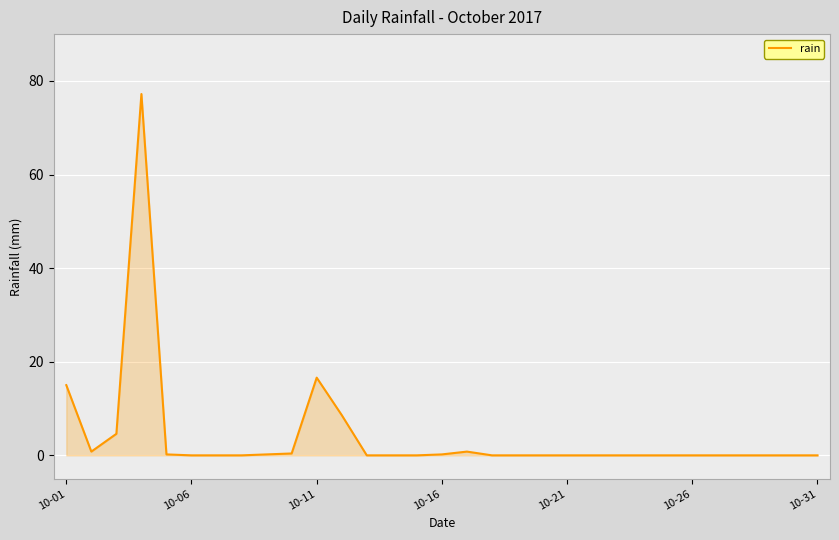

How many lines are shown in the chart?

1